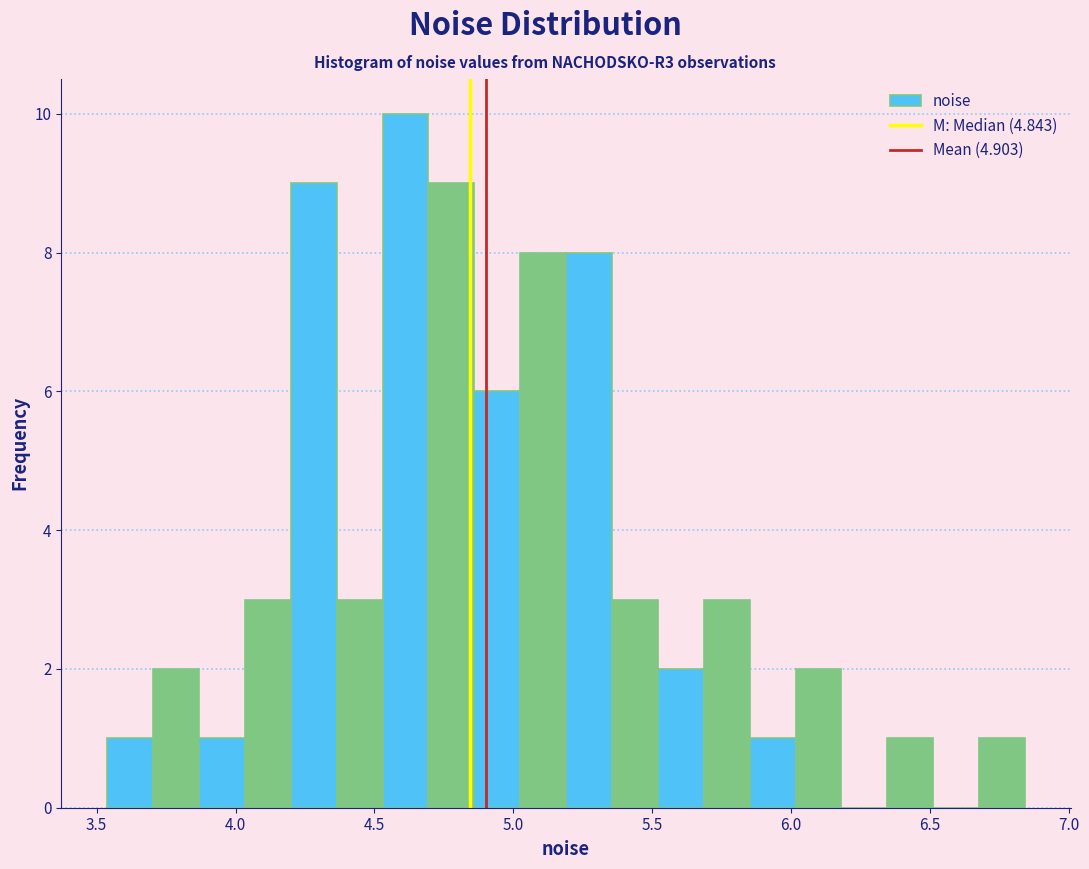

Read against the x-axis, roughly where is the centre of the tallest bar?

4.60